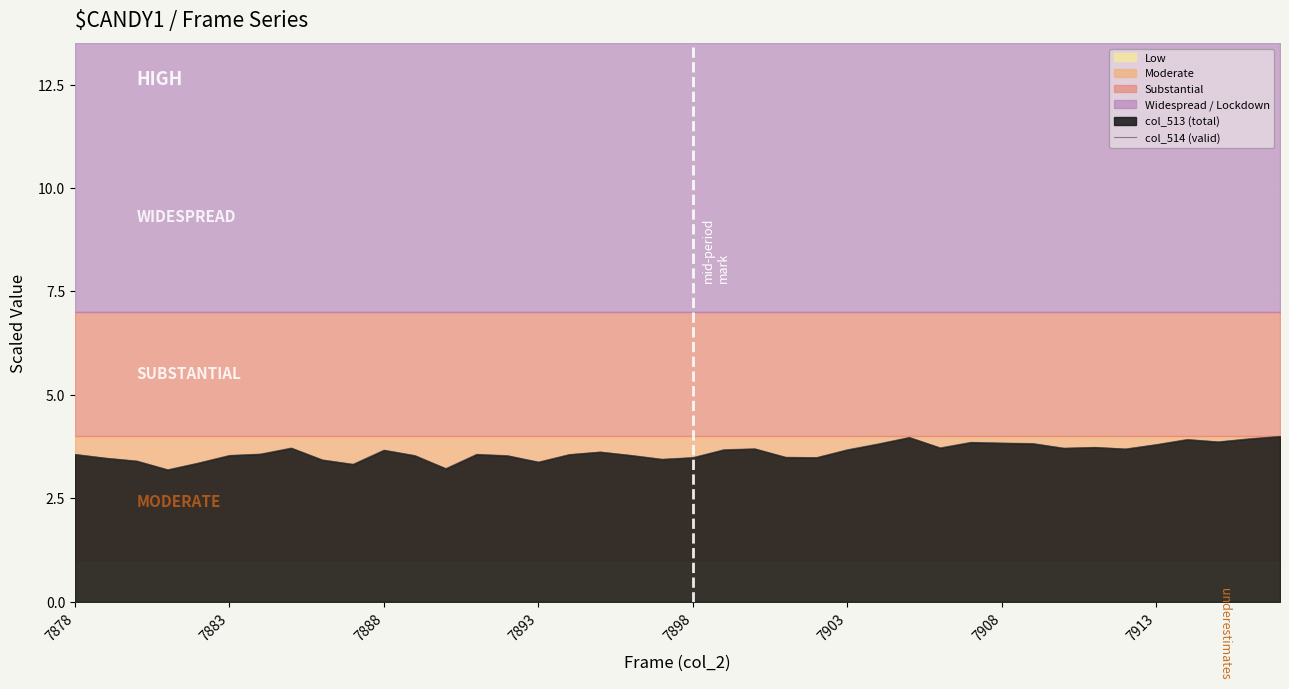

What is the value of the 23rd point from the left?

3.7